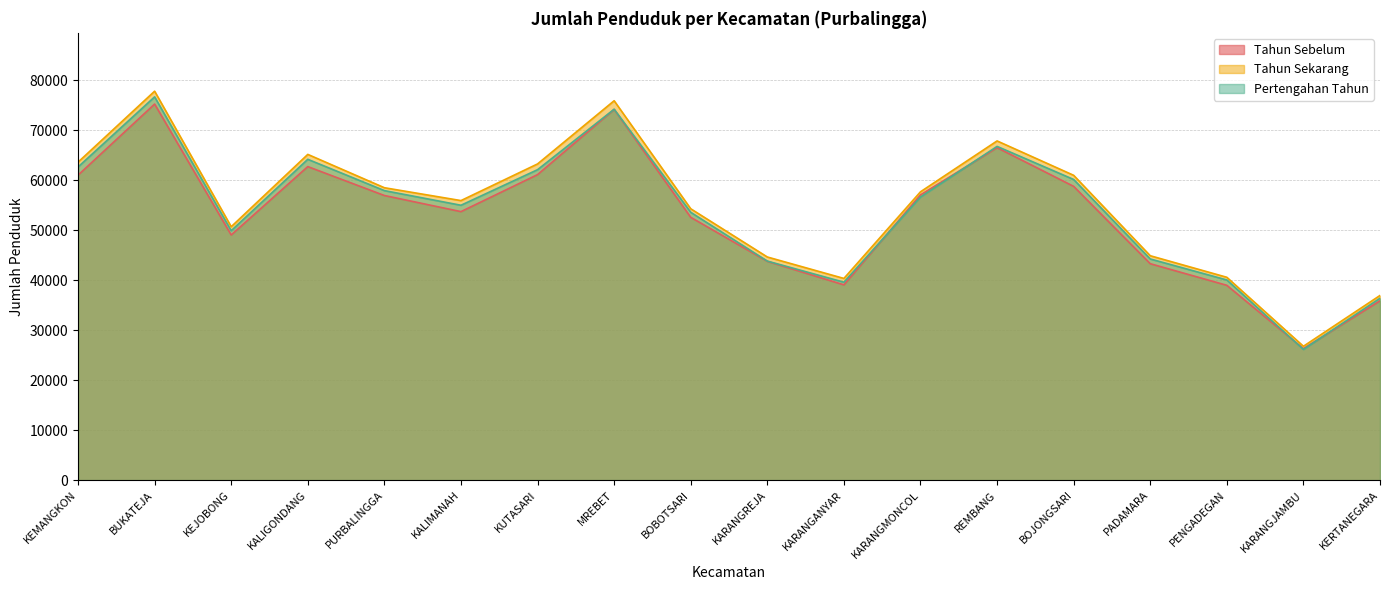

What position from the left is KARANGMONCOL?

12